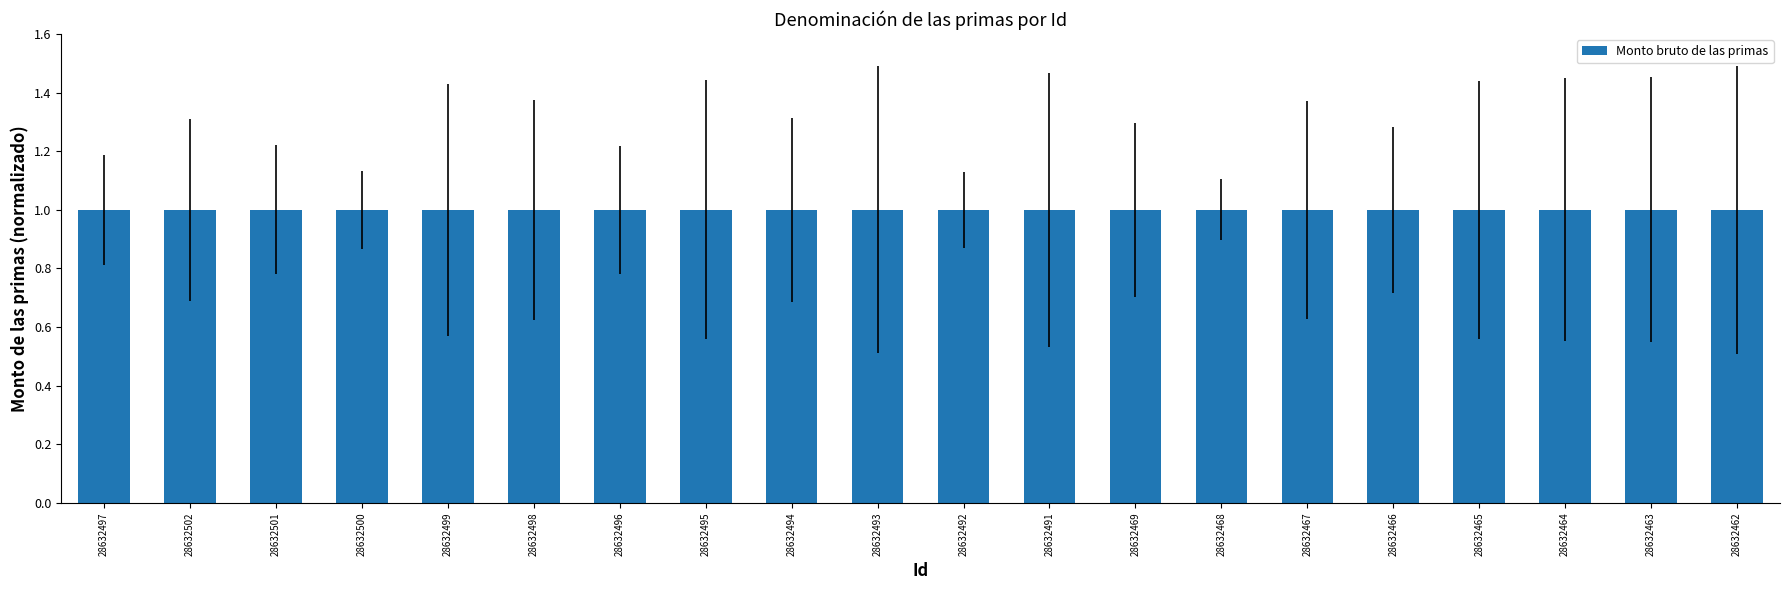

What value does the data have at 28632493?

1.0